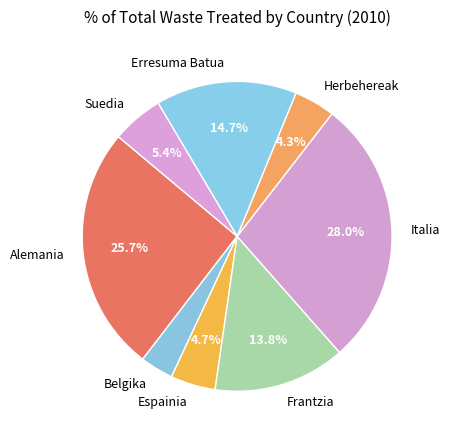

Does Suedia represent more than half of the total?

No